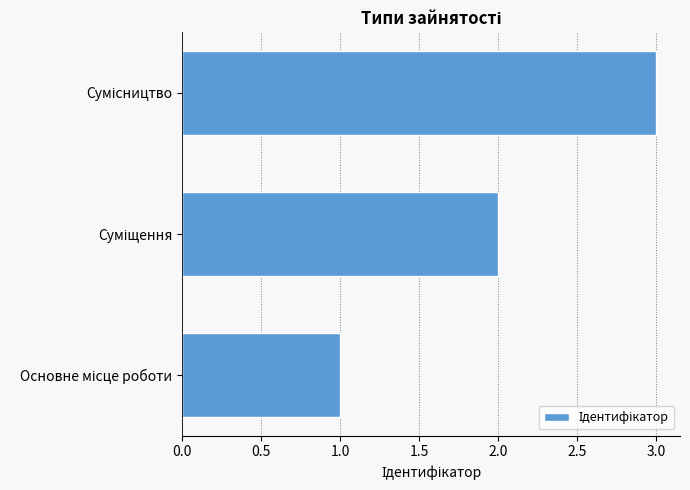

What is the maximum value shown in the chart?

3